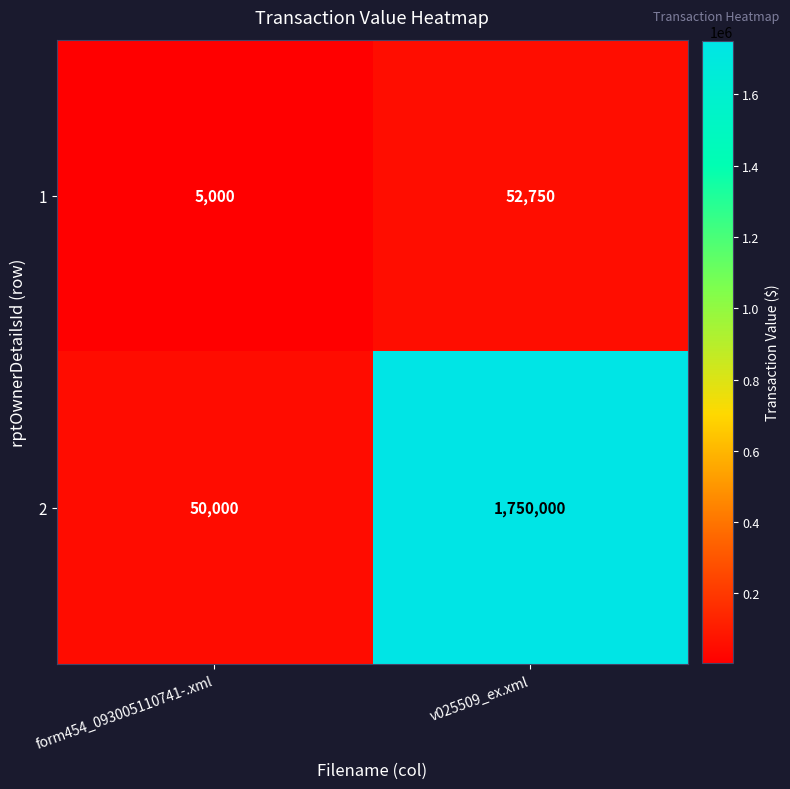

What is the greatest value displayed?

1750000